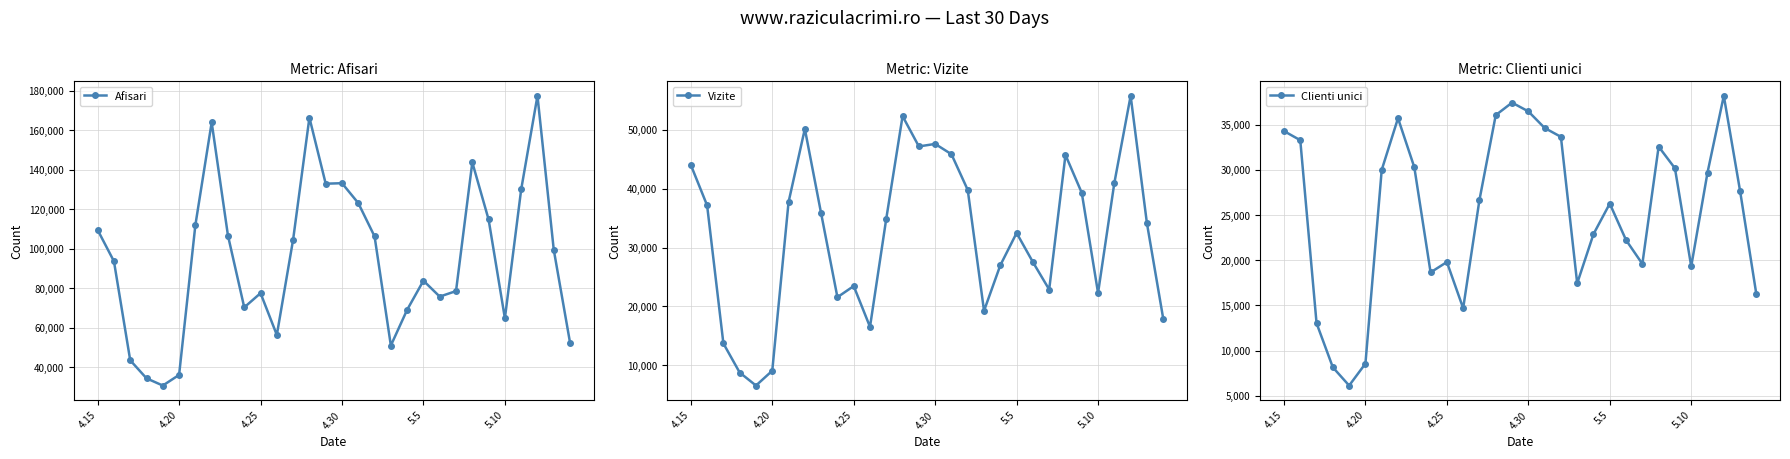

Where is the first local maximum for Afisari?

7